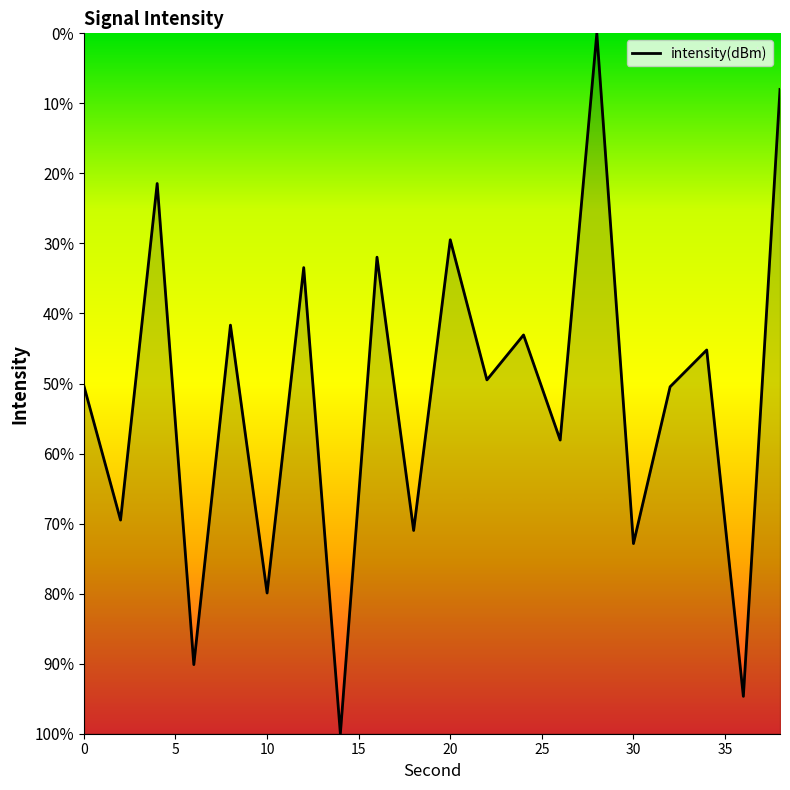

Does the chart have visible grid lines?

No